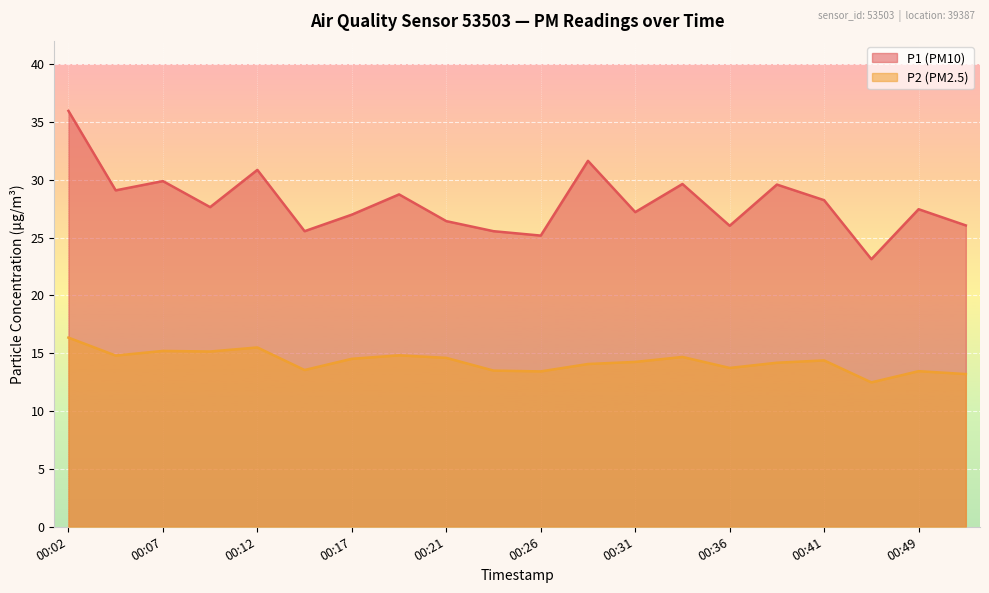

What is the sum of all P1 values?

560.7